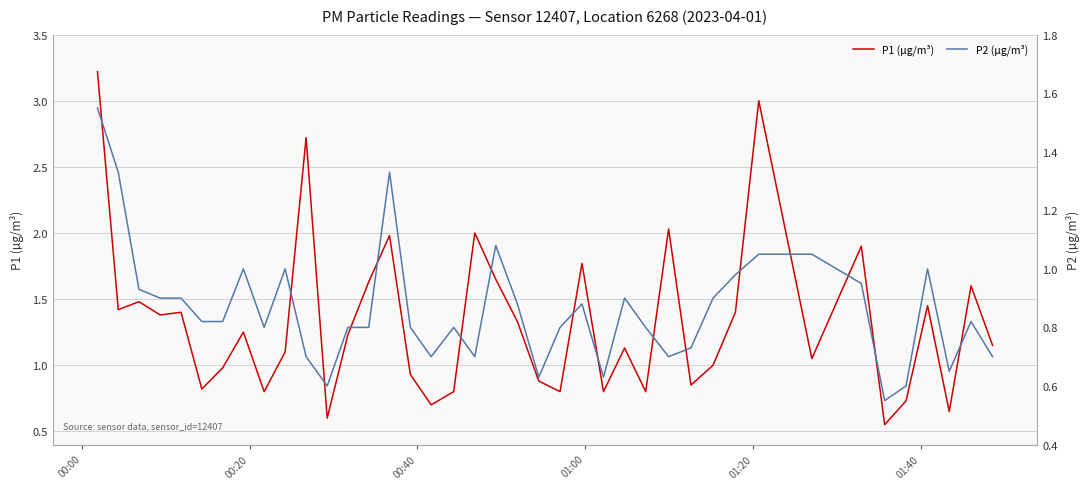

True or false: P2 (µg/m³) and P1 (µg/m³) cross at least once.

False